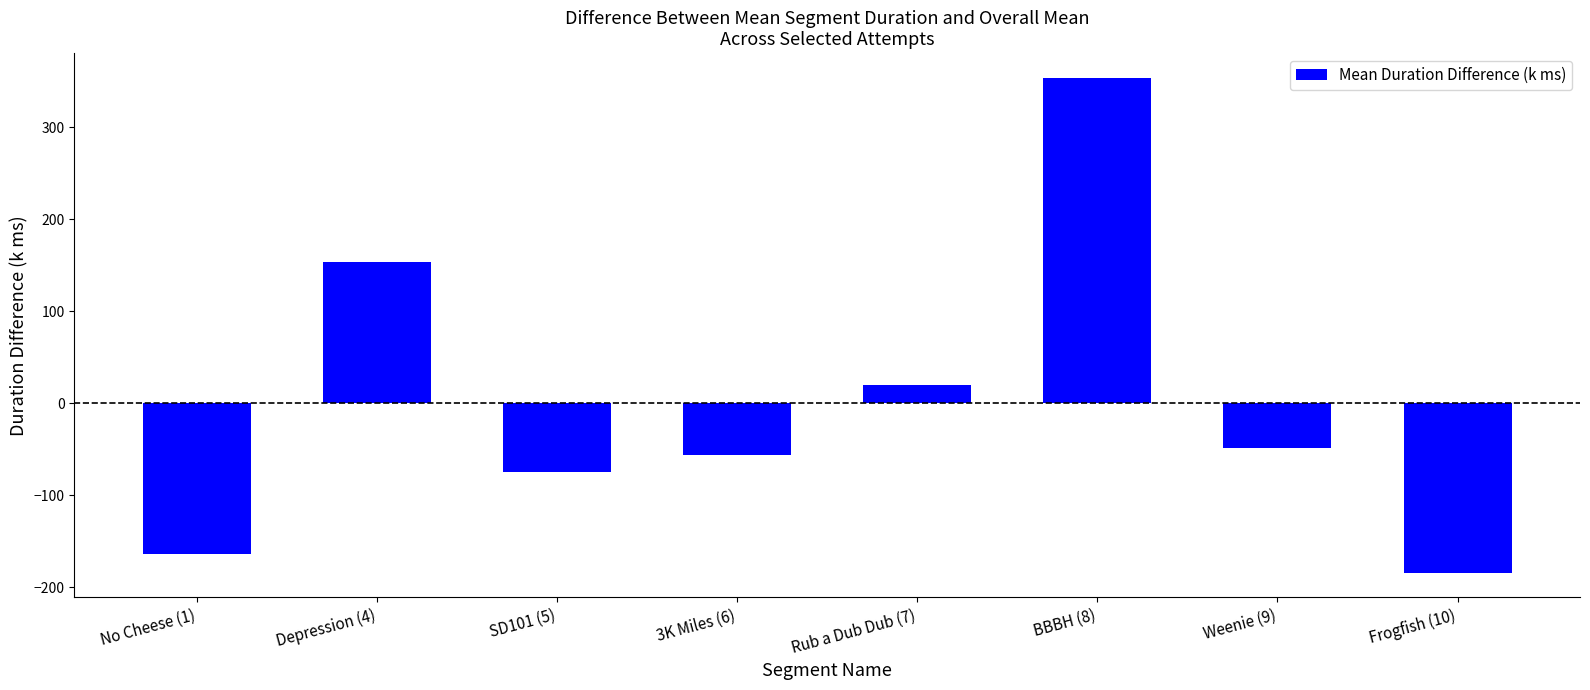

Which label corresponds to the largest value in the chart?

BBBH (8)